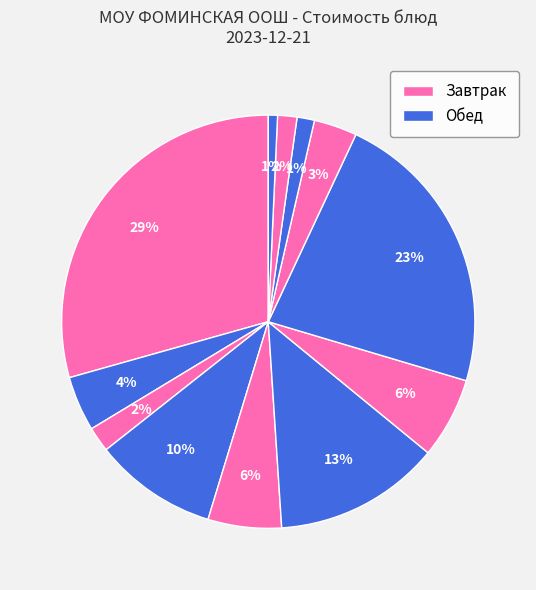

To the nearest percent, what is the average slice percentage?

8%